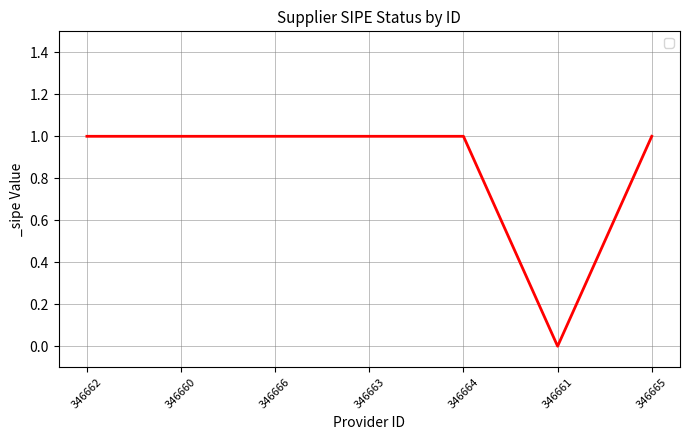

Reading left to right, transcribe all the data shown in this chart.

1	1	1	1	1	0	1